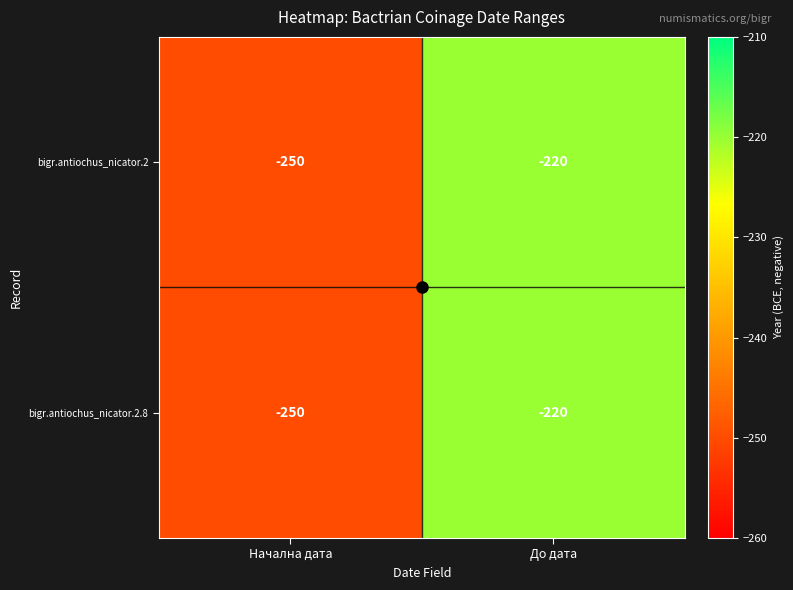

At which category does the chart reach its peak across all series?

До дата